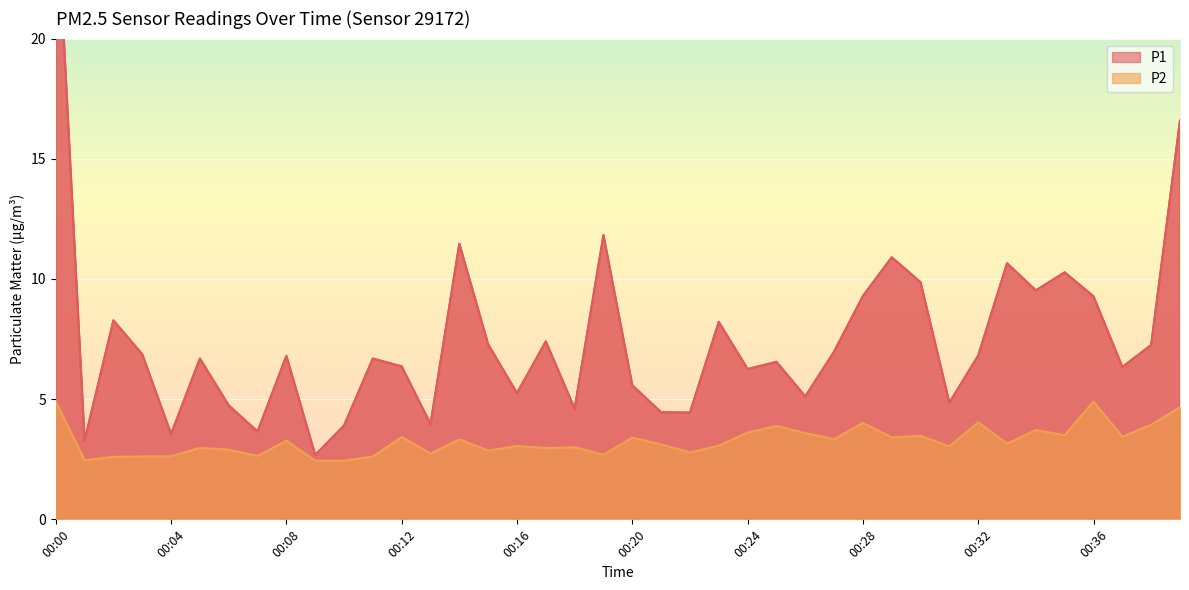

What is the value of the P1 point at the 1st from the left?

26.5